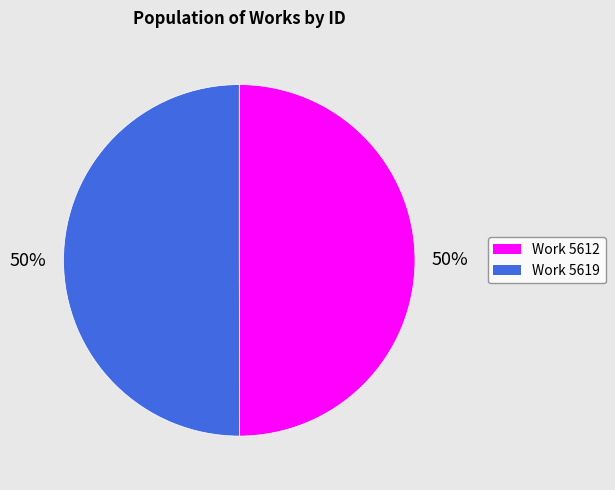

How many slices are in this pie chart?

2